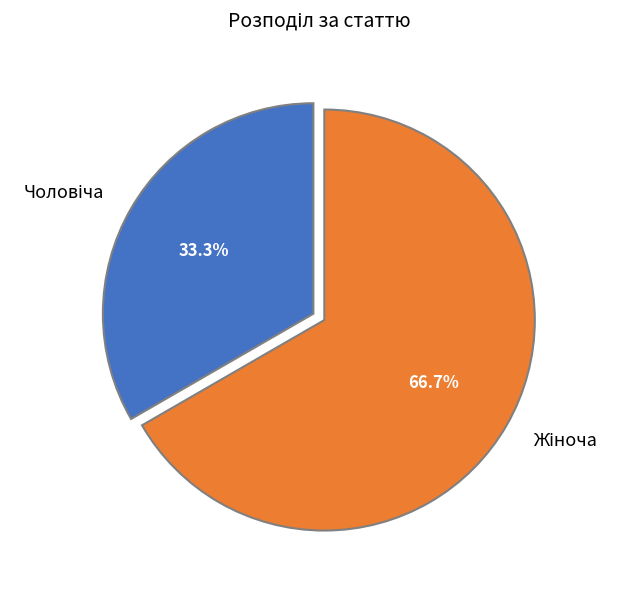

Is there any slice that represents more than half of the pie?

Yes